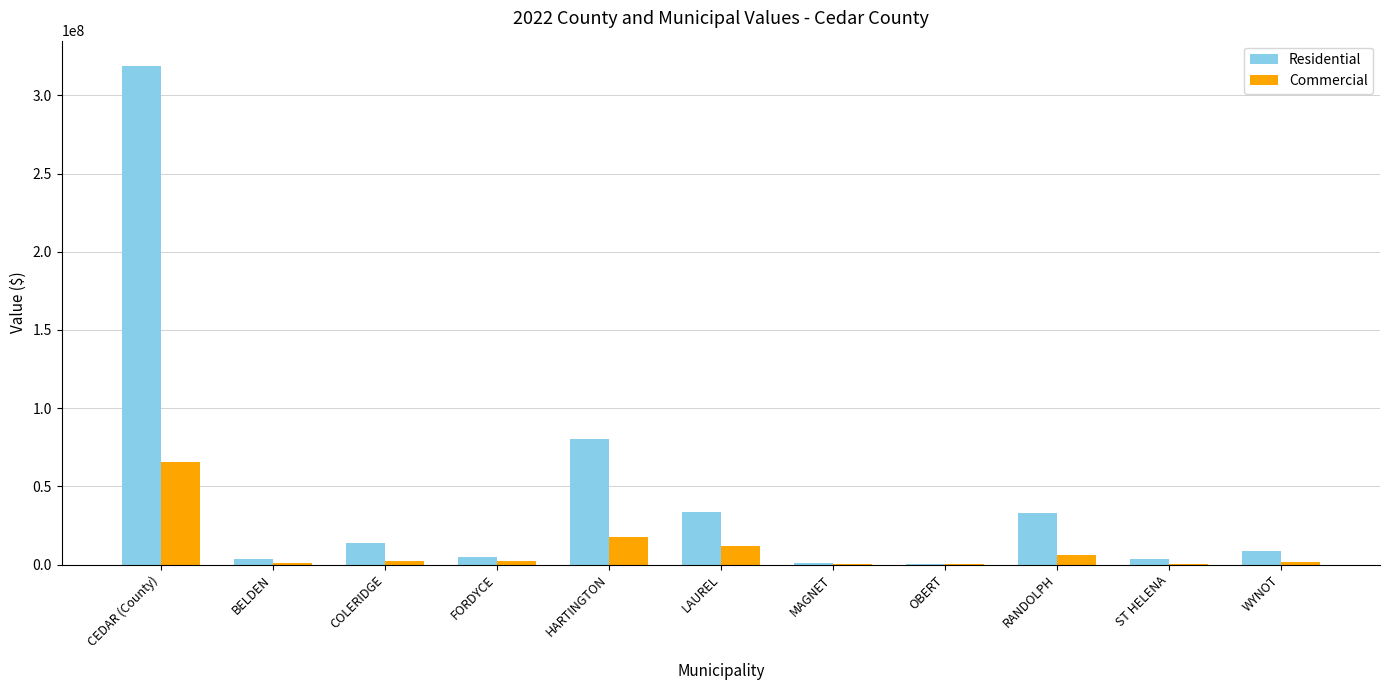

What is the sum of the Commercial values at COLERIDGE and BELDEN?

3048985